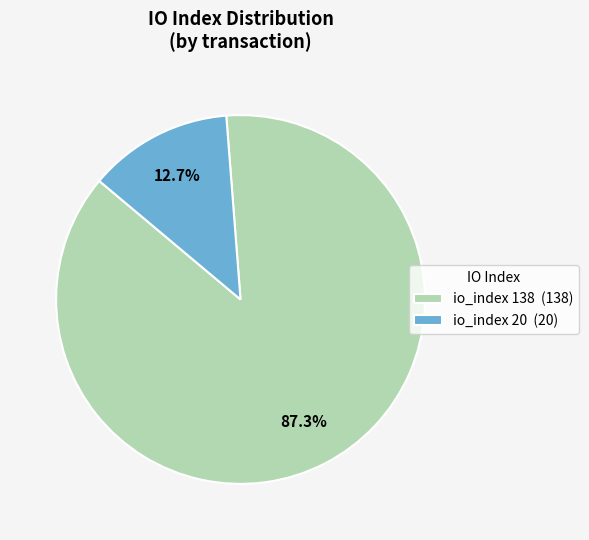

Approximately how many times larger is the value at io_index 138 (138) compared to io_index 20 (20)?

6.9